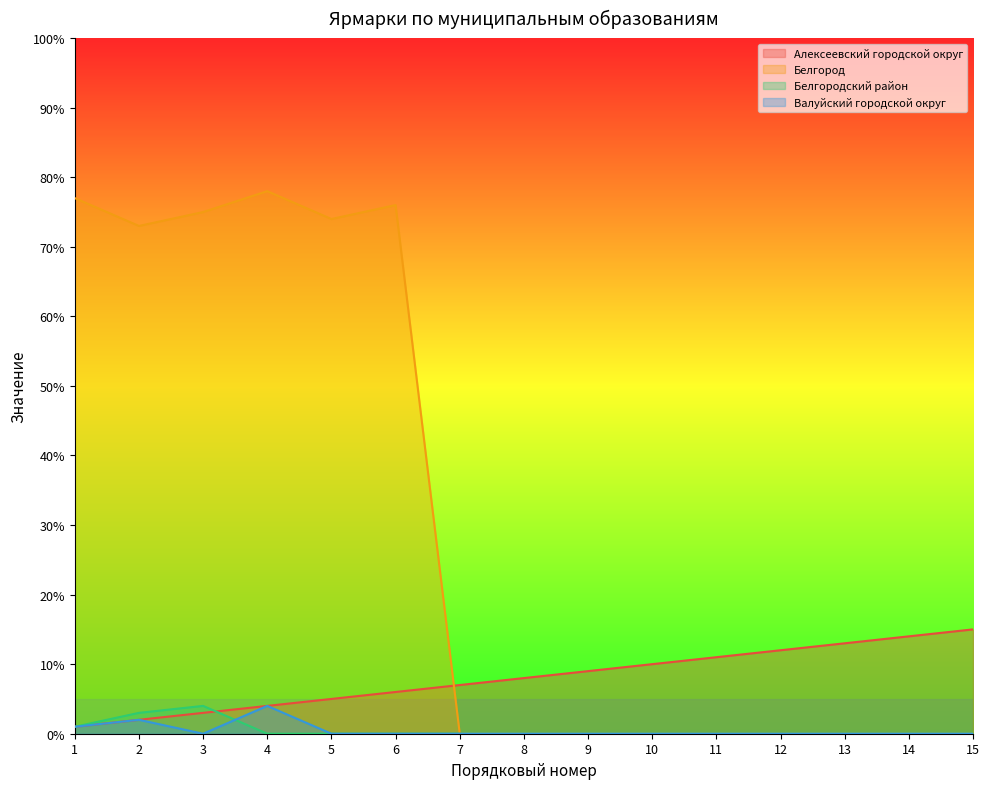

Is the value of Белгород at 15 greater than the value of Белгородский район at 13?

No